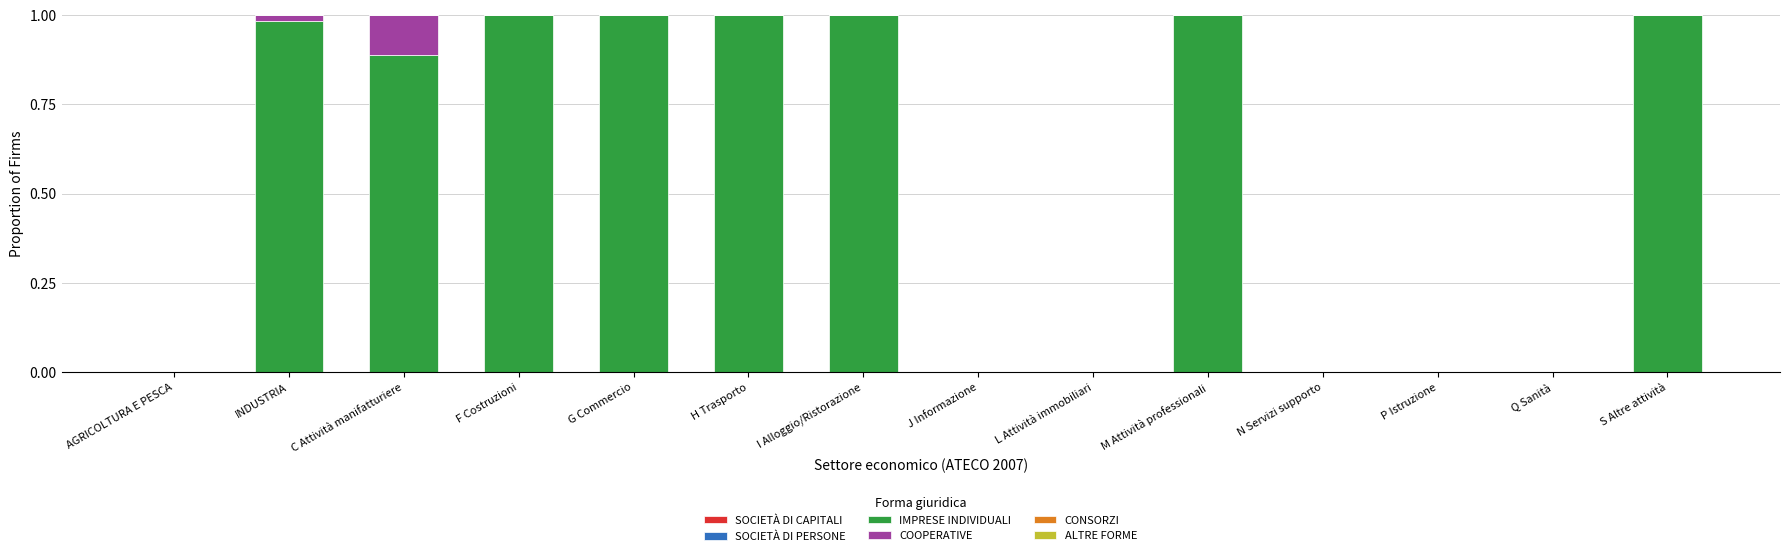

The value of IMPRESE INDIVIDUALI at F Costruzioni is 1.5. True or false?

False